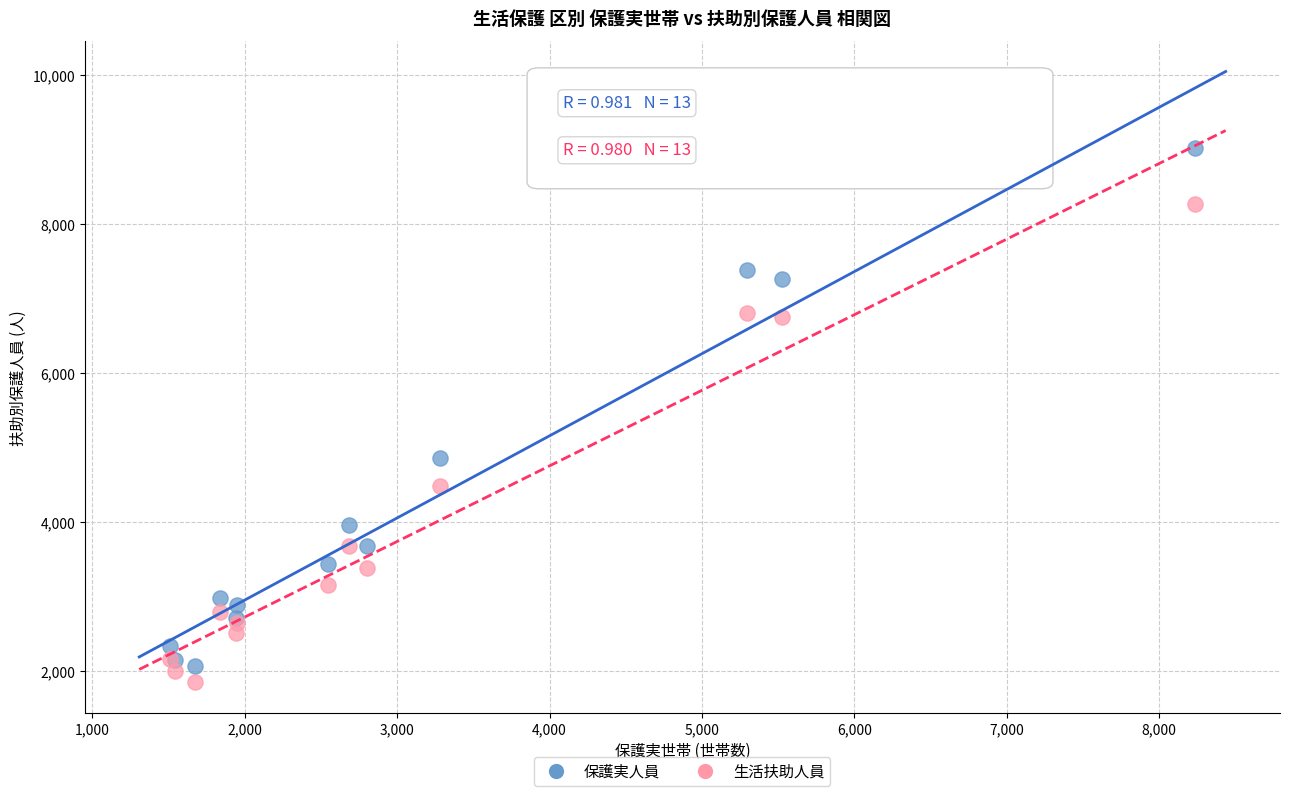

Which series has the widest spread of Y values?

保護実人員